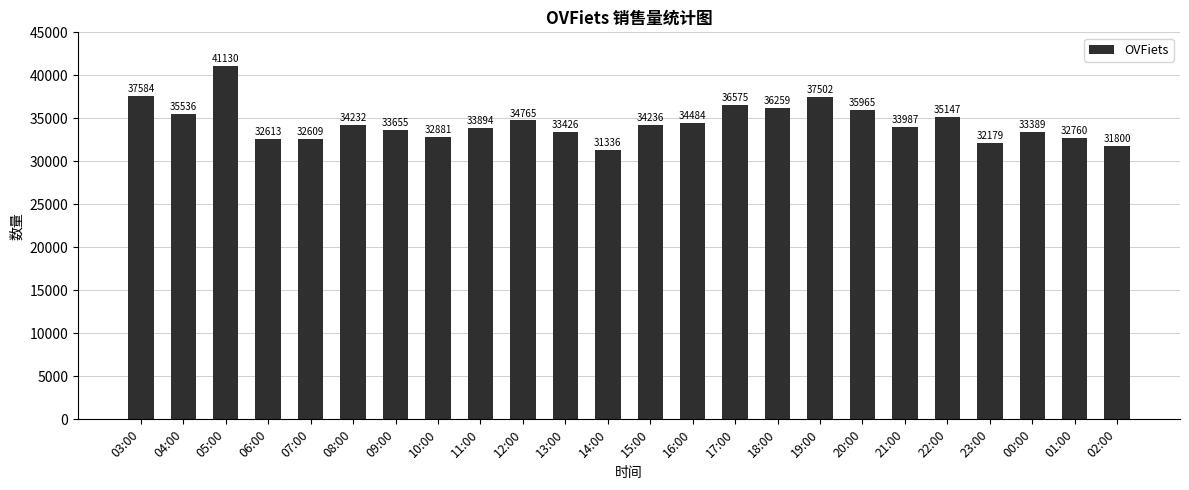

List the labels in order of value, largest first.

05:00, 03:00, 19:00, 17:00, 18:00, 20:00, 04:00, 22:00, 12:00, 16:00, 15:00, 08:00, 21:00, 11:00, 09:00, 13:00, 00:00, 10:00, 01:00, 06:00, 07:00, 23:00, 02:00, 14:00